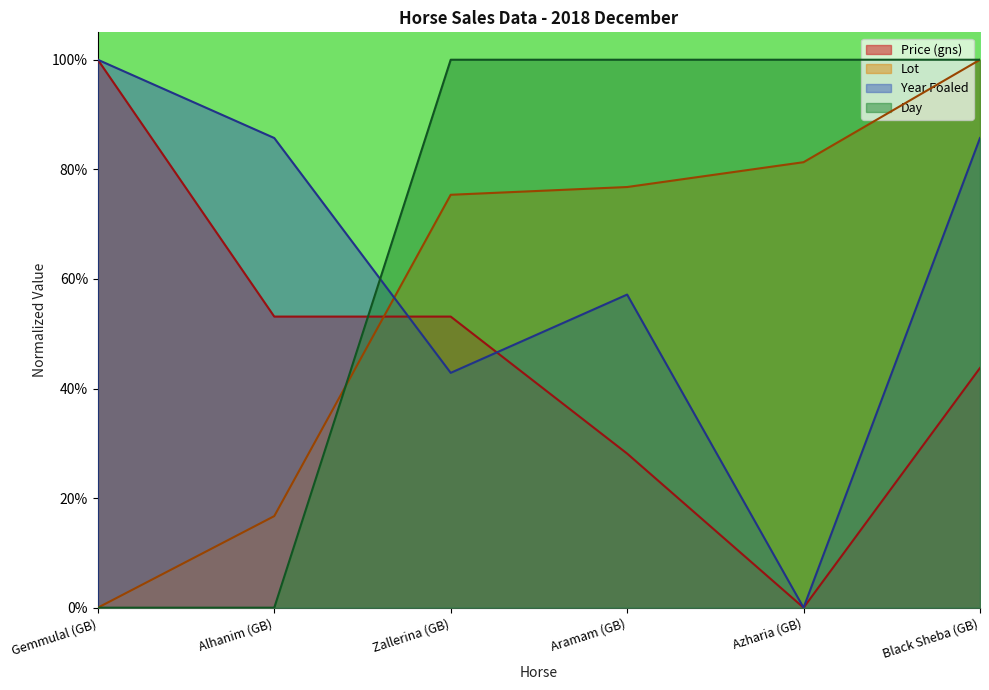

What is the sum of all Price (gns) values?

2.8